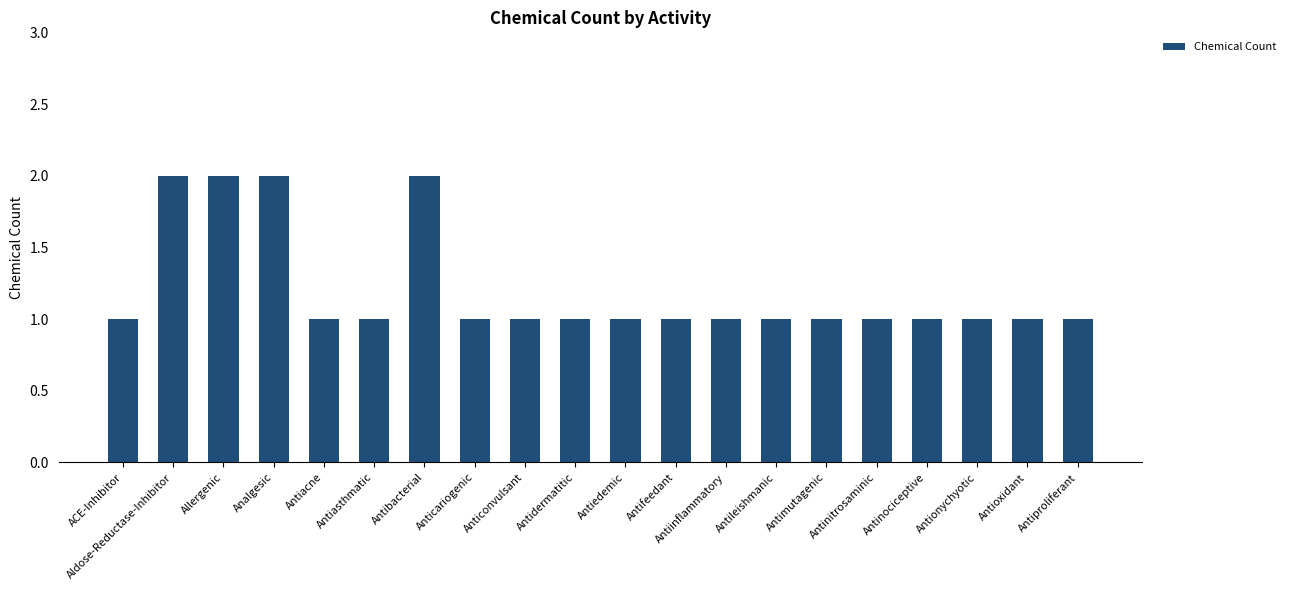

What is the change in value from Allergenic to Anticonvulsant?

-1